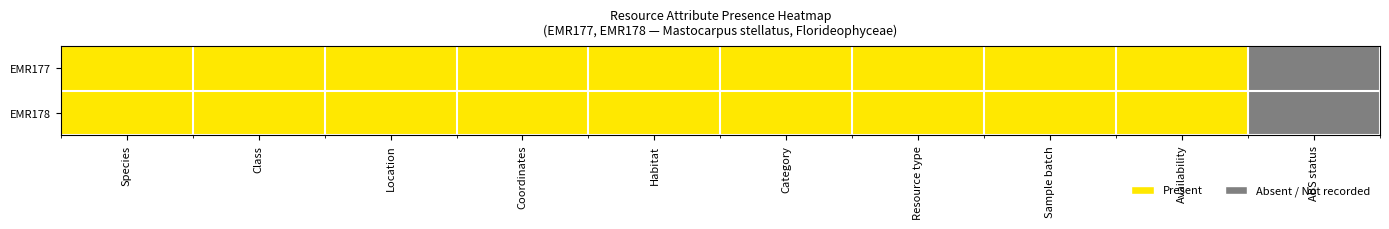

What is the total value across all series at Category?

2